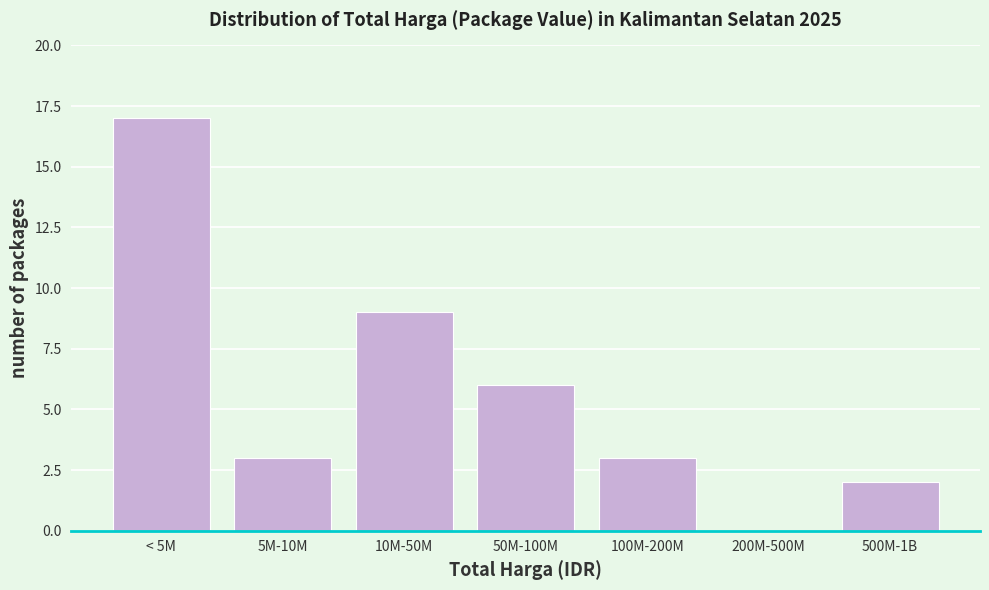

Reading right to left, transcribe all the data shown in this chart.

500M-1B=2	200M-500M=0	100M-200M=3	50M-100M=6	10M-50M=9	5M-10M=3	< 5M=17